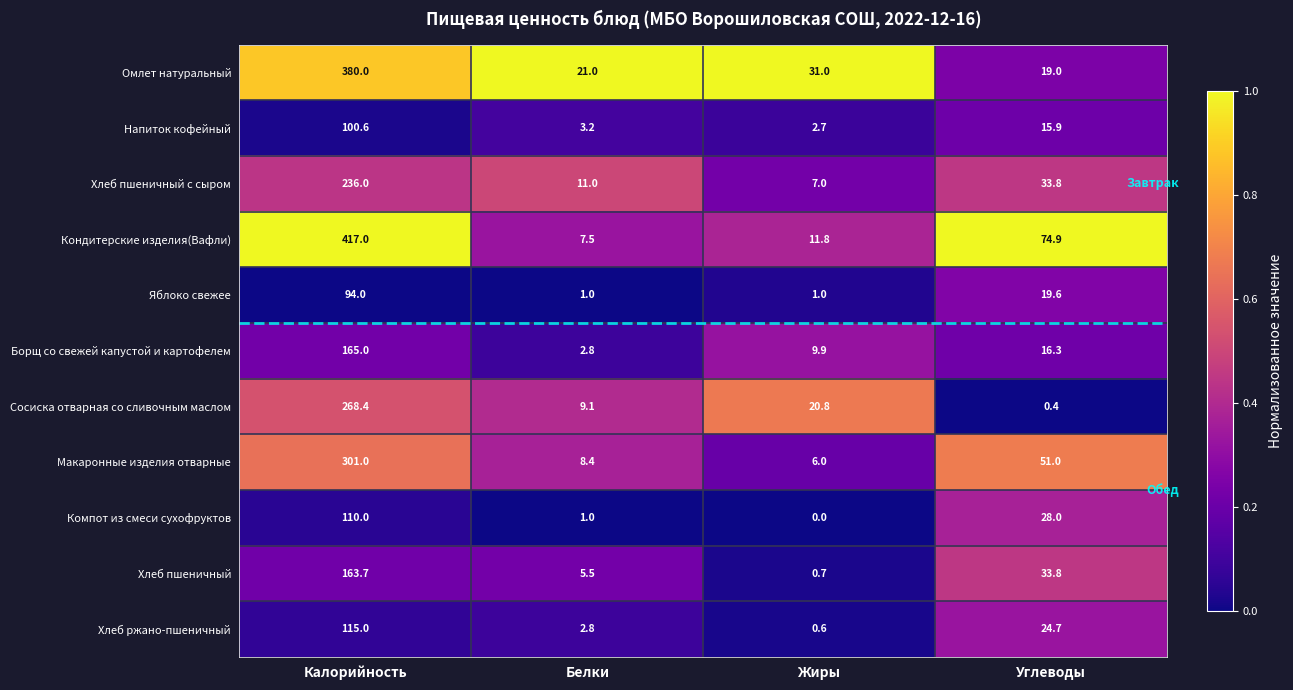

What is the sum of the Компот из смеси сухофруктов values at Жиры and Белки?

1.0